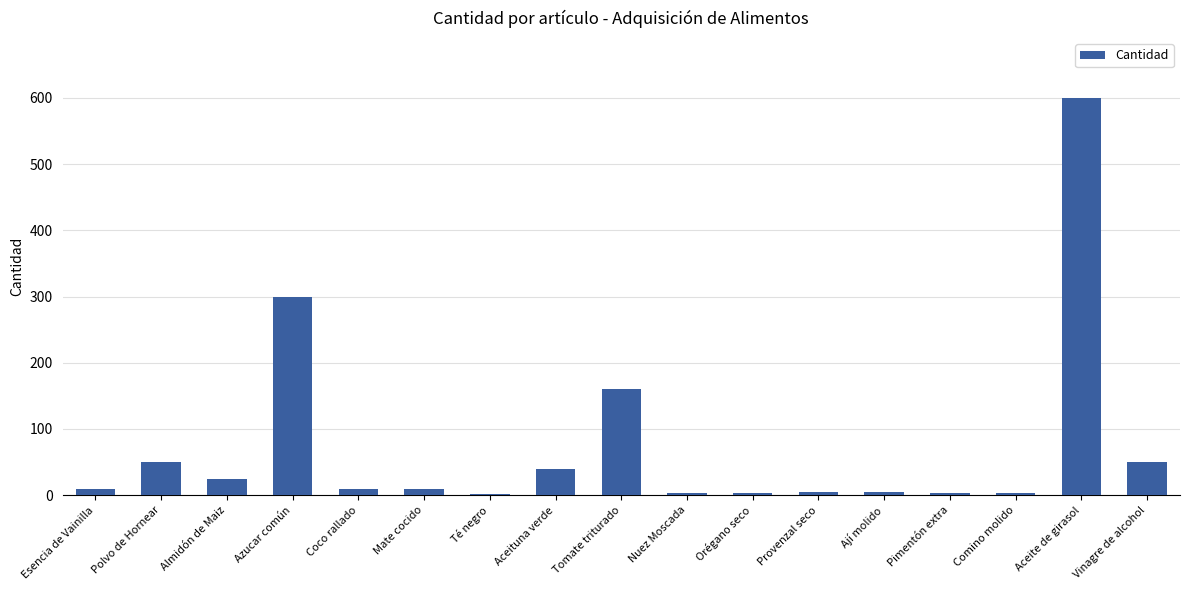

What is the sum of the values at Nuez Moscada and Provenzal seco?

8